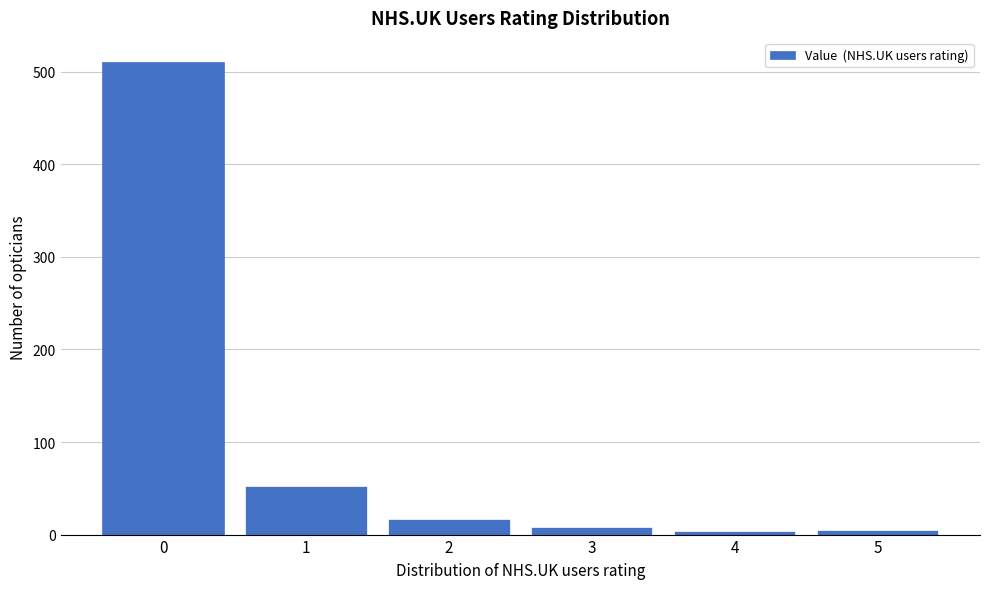

What is the maximum value shown in the chart?

511